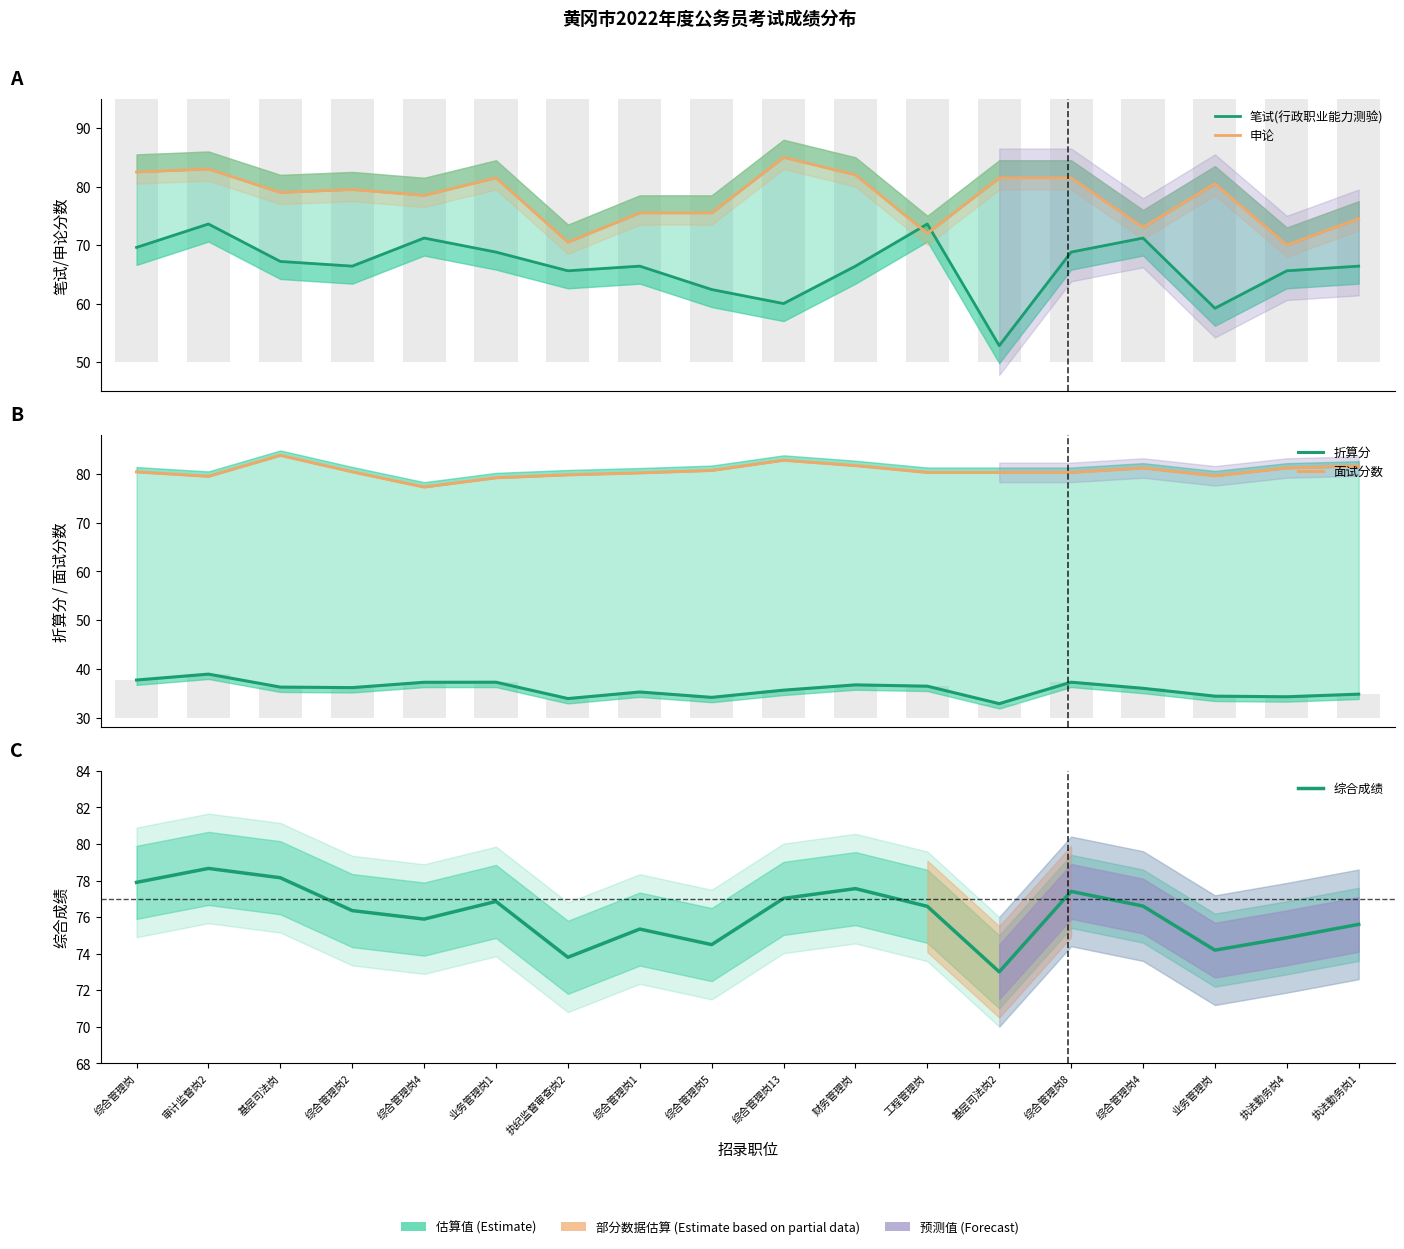

What value does the 申论 series have at 执纪监督审查岗2?

70.5